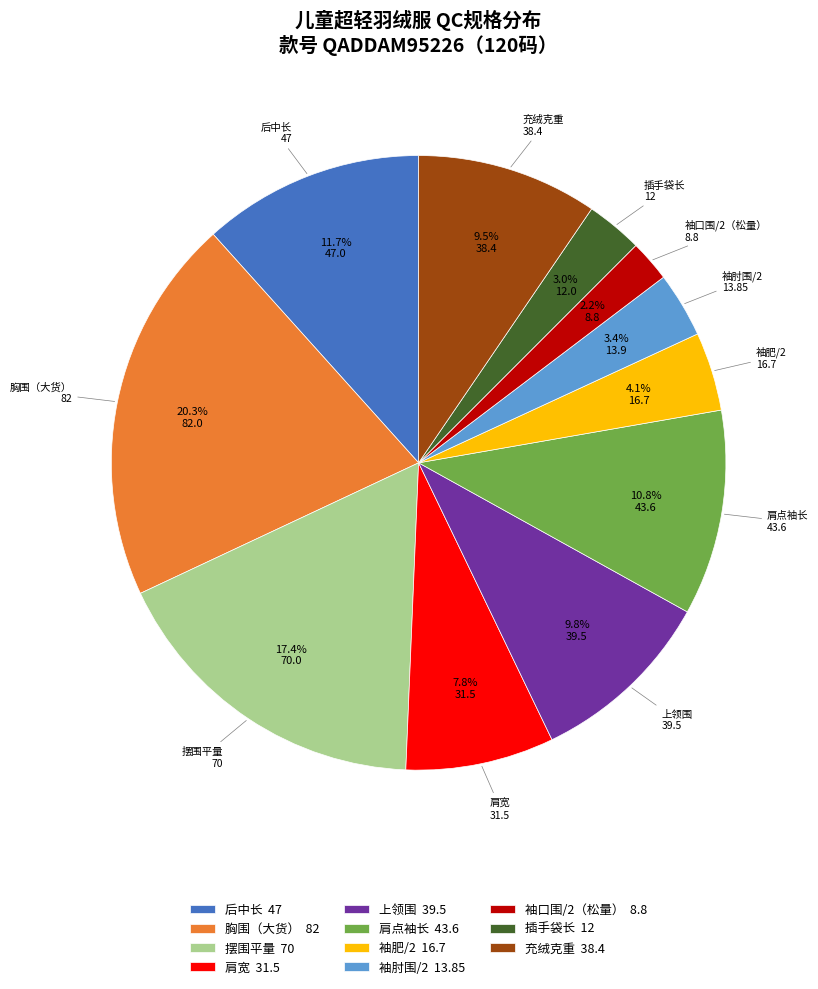

The 袖肥/2 slice represents 4% of the pie. True or false?

True